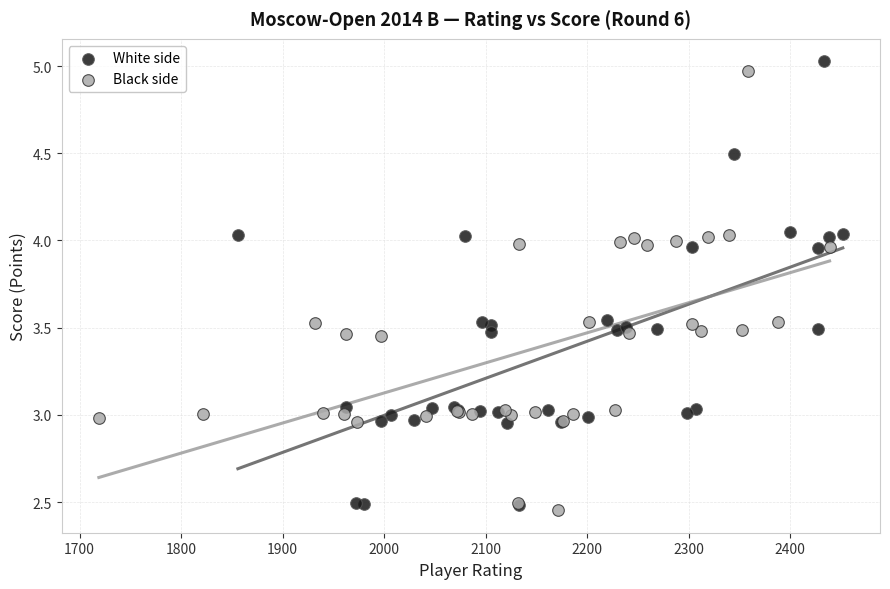

Which series has the widest spread of Y values?

White side